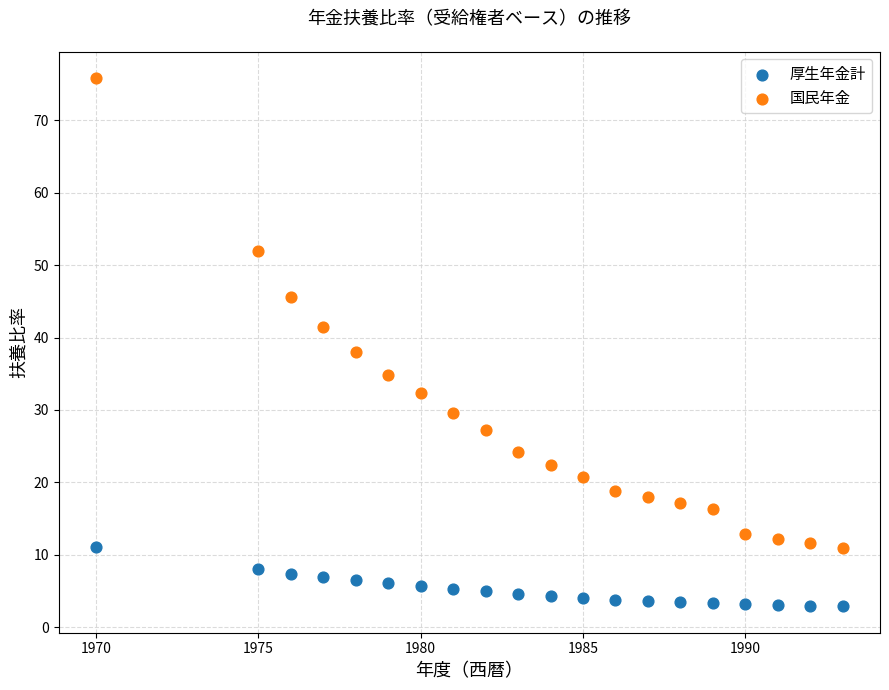

In the 国民年金 series, what Y value is closest to 43?

41.4